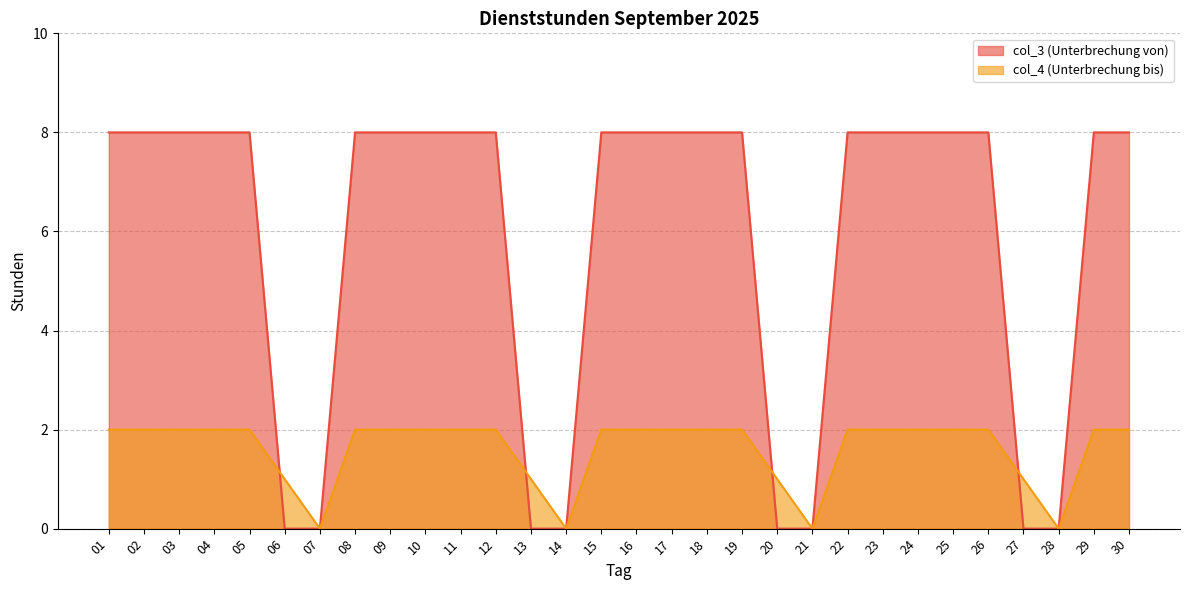

True or false: col_4 (Unterbrechung bis) and col_3 (Unterbrechung von) intersect in this chart.

True